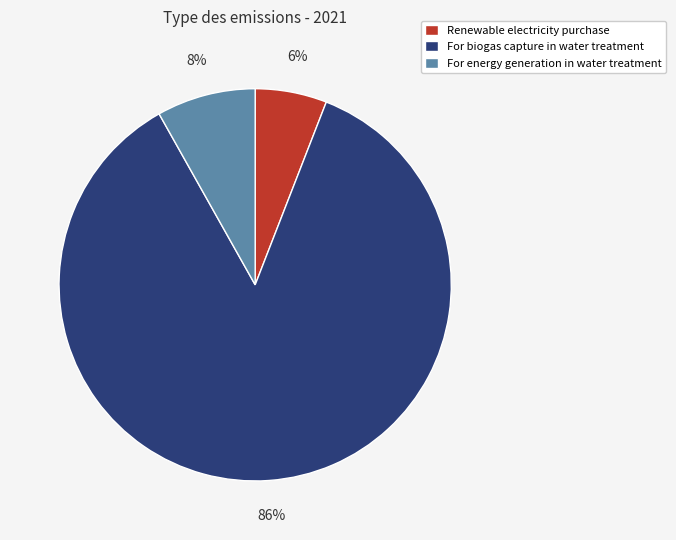

What percentage is the Renewable electricity purchase slice, to the nearest percent?

6%